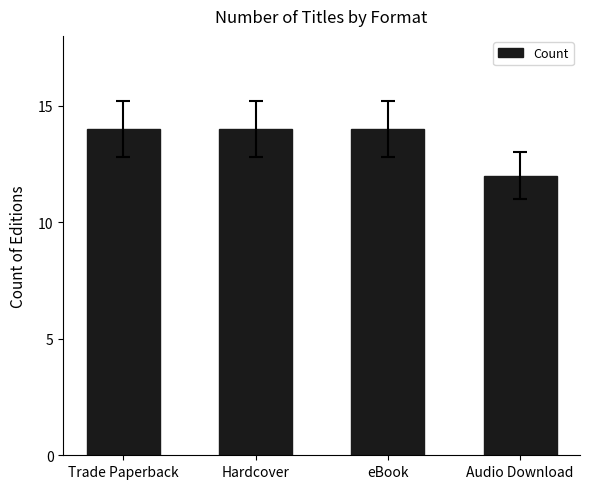

Does the chart contain any negative values?

No